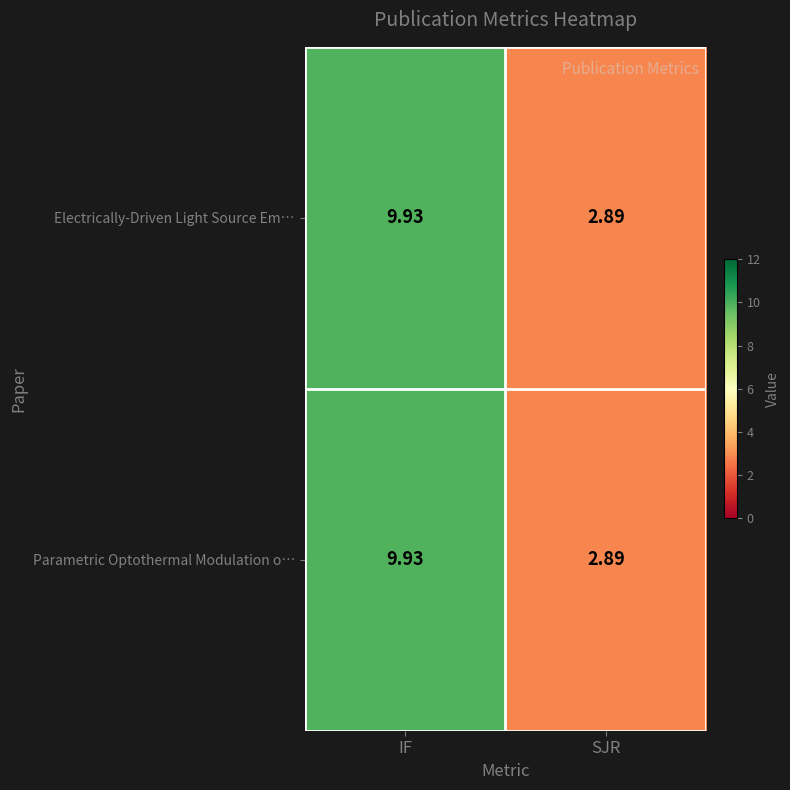

At which label is Electrically-Driven Light Source Em… closest to 6?

SJR